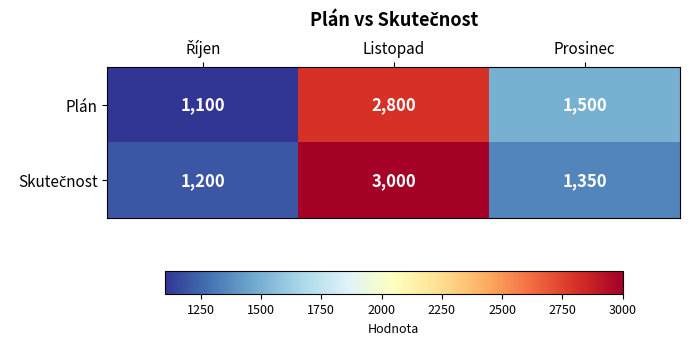

How many data points in Plán are less than 1500?

1